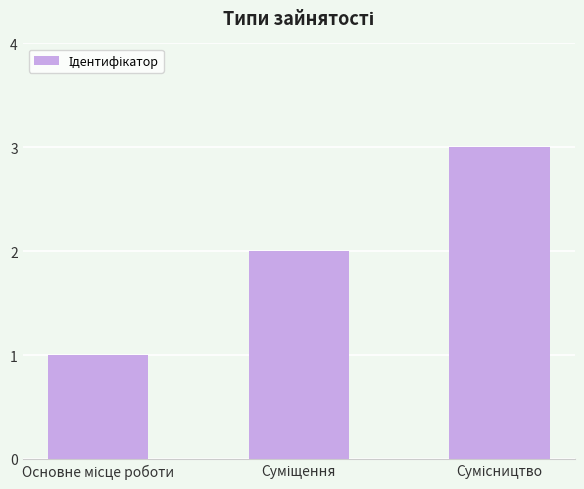

What is the greatest value displayed?

3